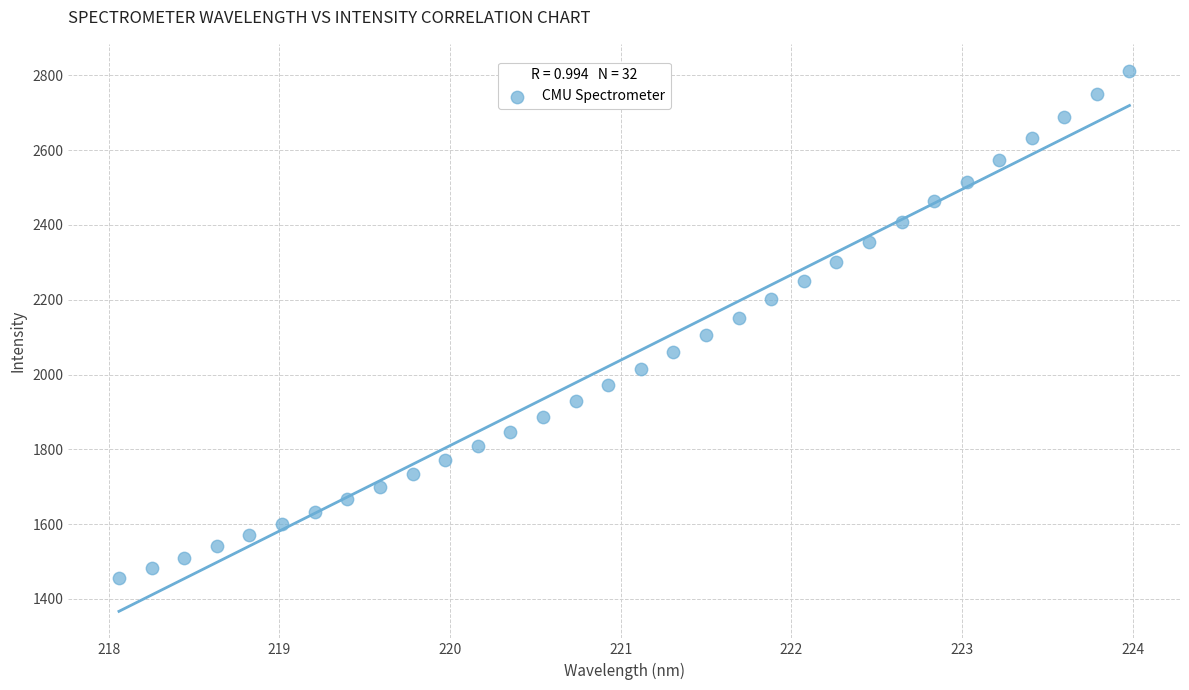

What is the range of X values (max minus min)?

5.9